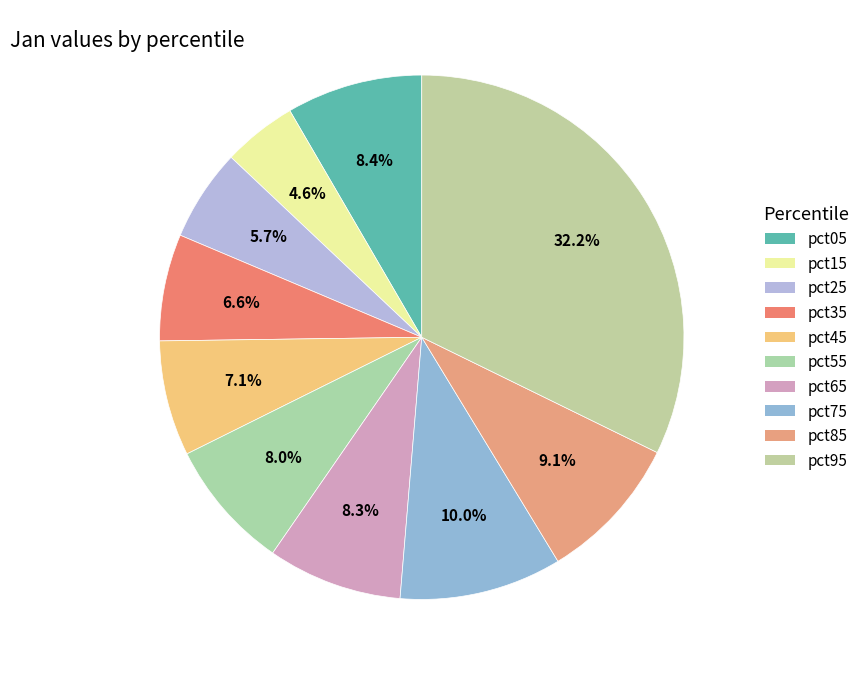

Which slice is the smallest?

pct15